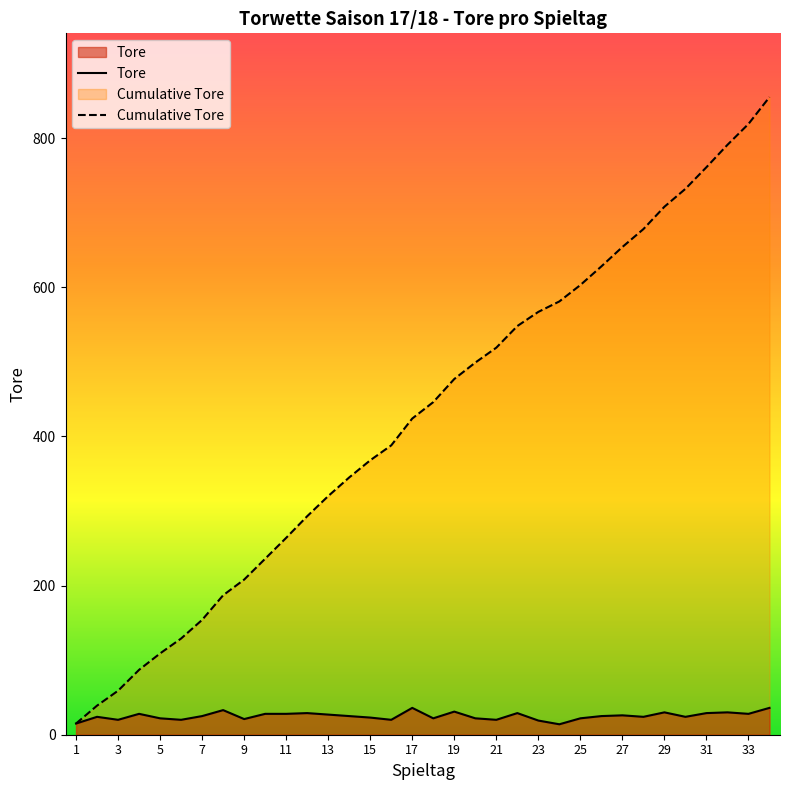

What is the difference between the second highest and minimum values in the Tore series?

22